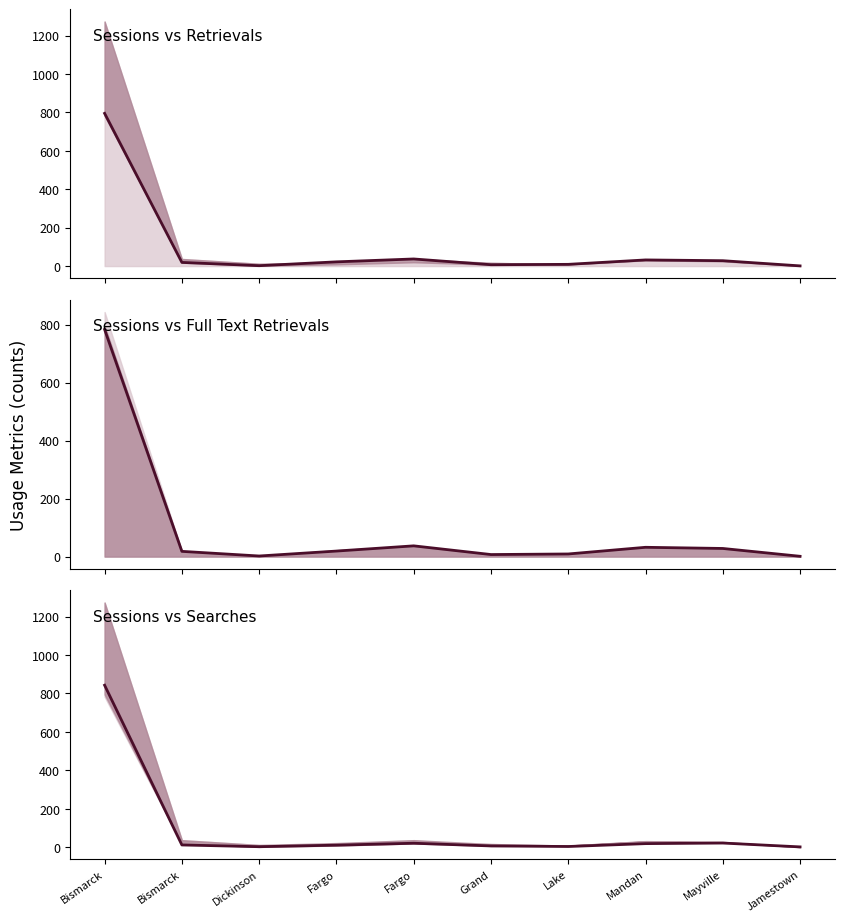

Does the chart display data point markers on the line(s)?

No